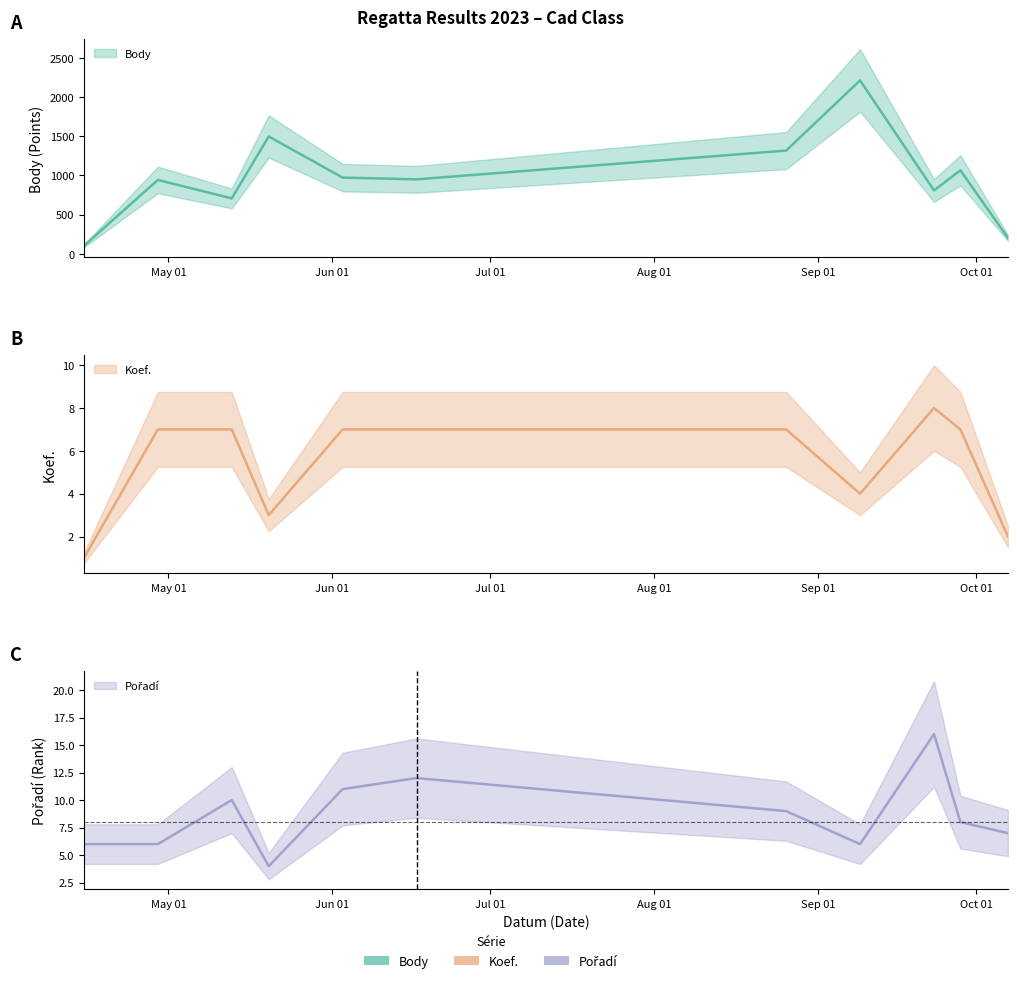

Which has a higher value, 2023-09-23 or 2023-05-13?

2023-09-23